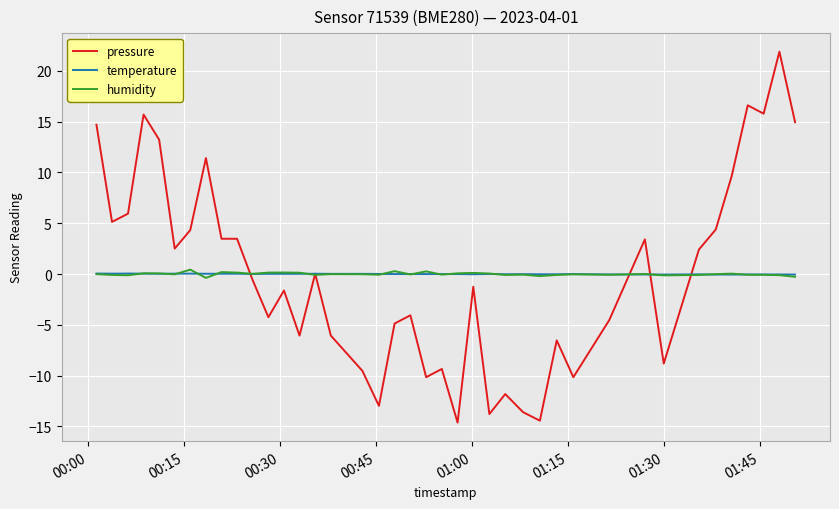

Which series has the largest range (max minus min)?

pressure